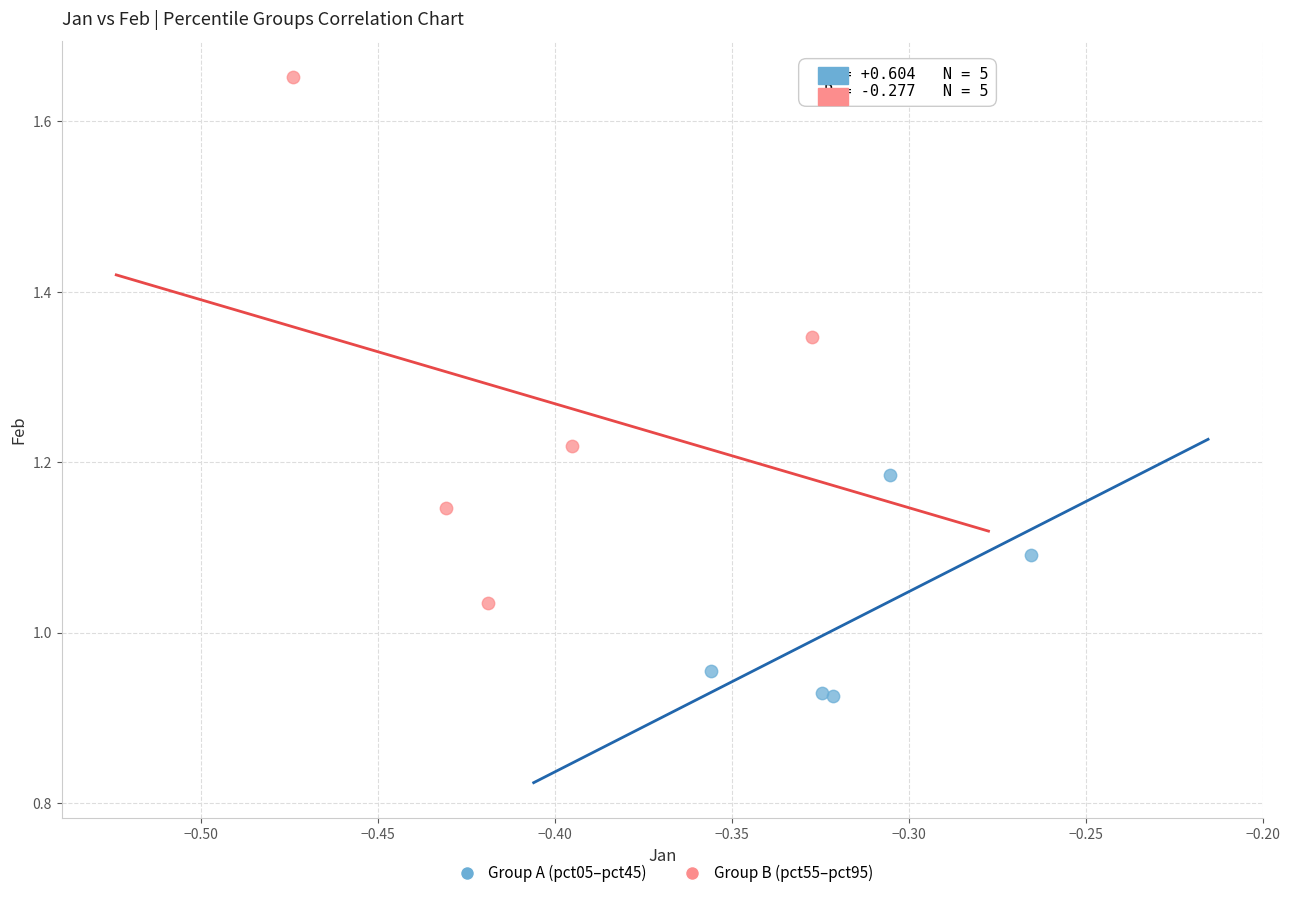

Which series contains the lowest Y value?

Group A (pct05–pct45)